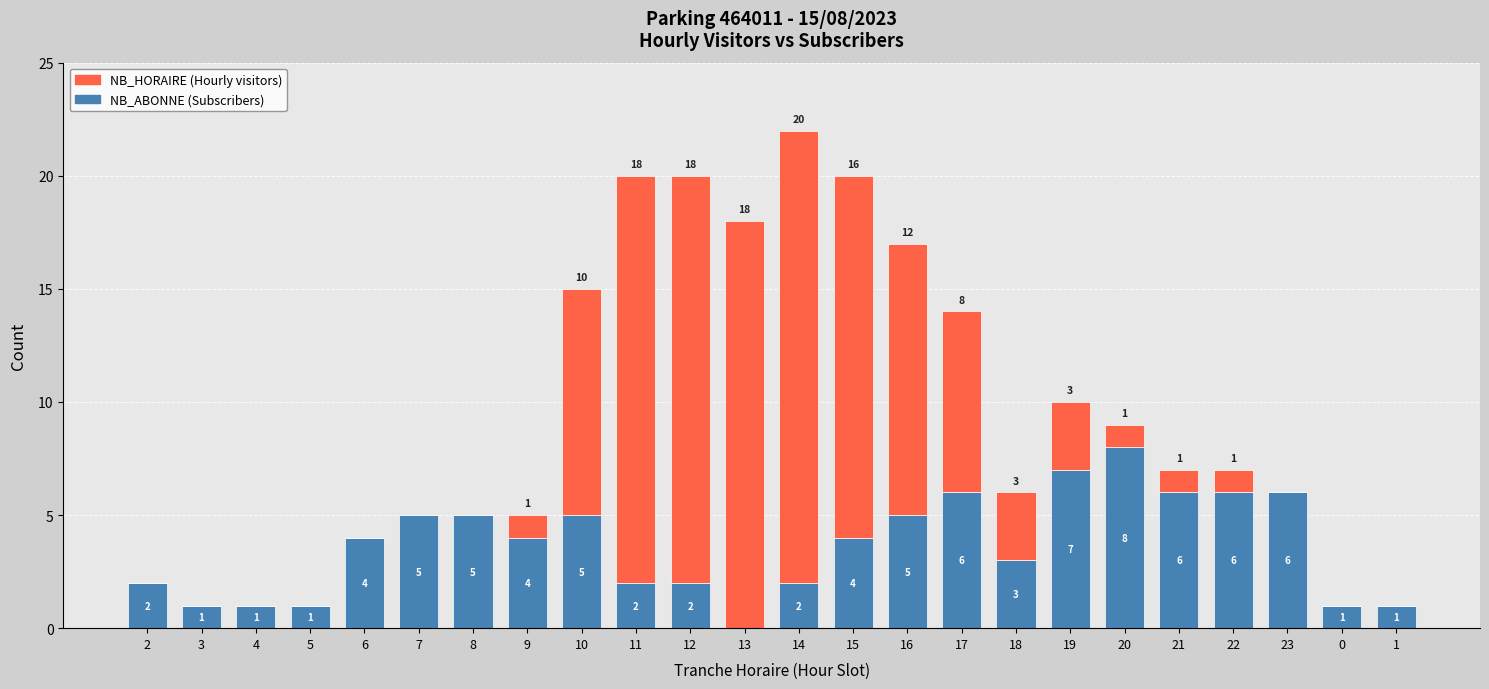

At which category is the sum across all series the highest?

14